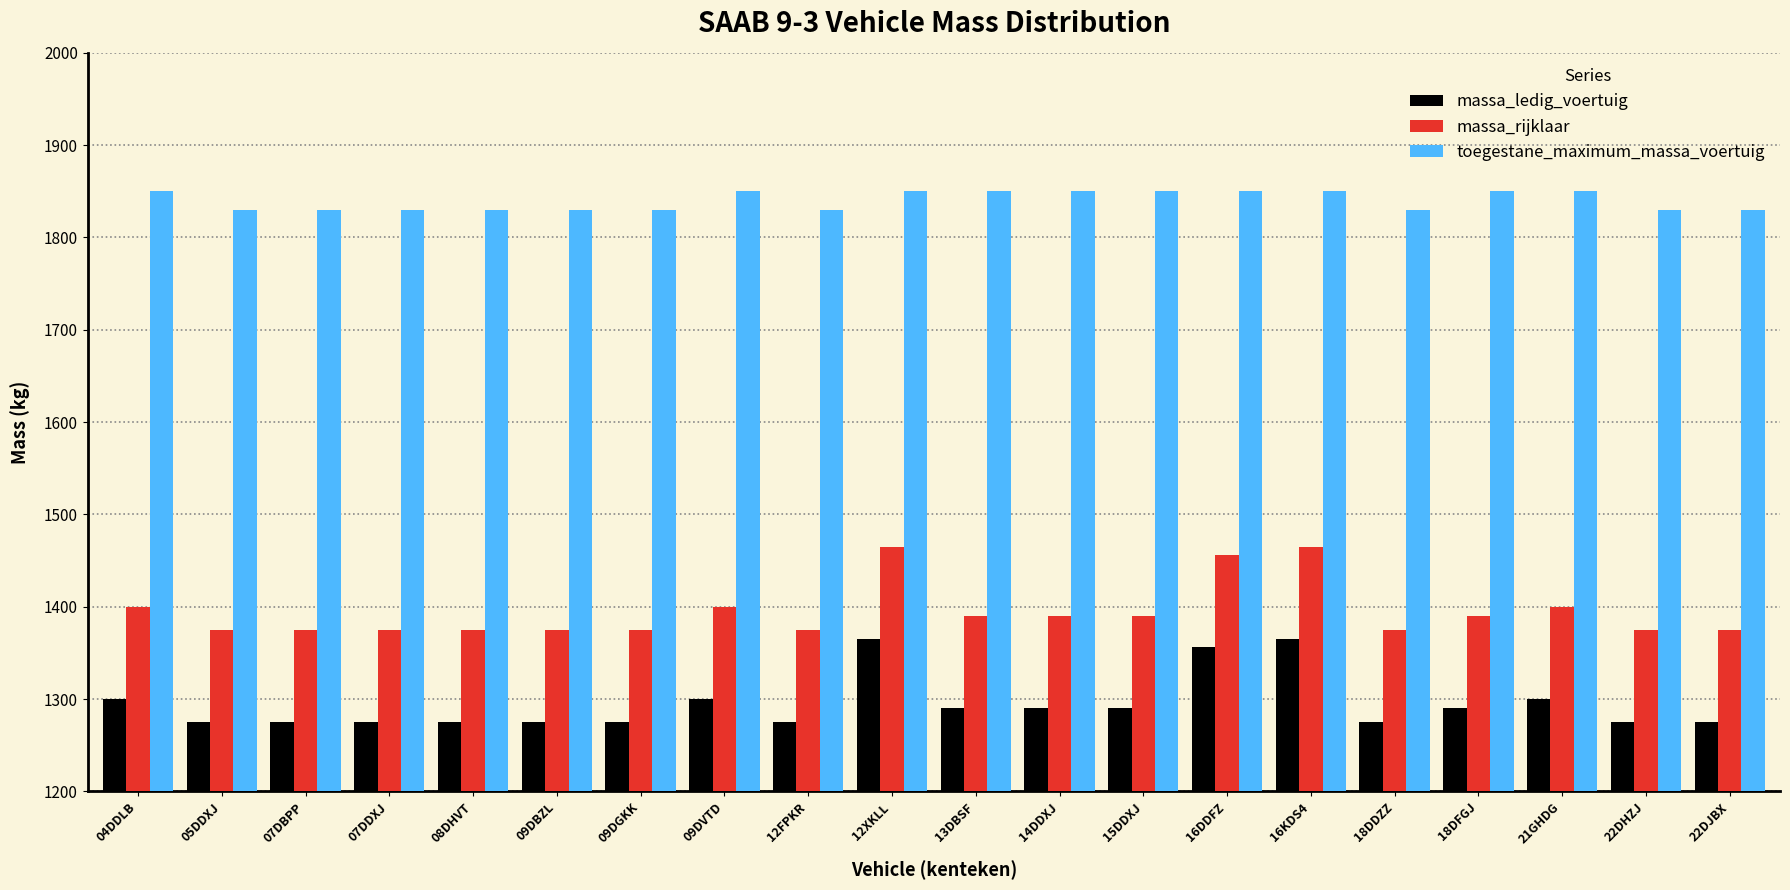

What are all the series names shown in the legend?

massa_ledig_voertuig, massa_rijklaar, toegestane_maximum_massa_voertuig